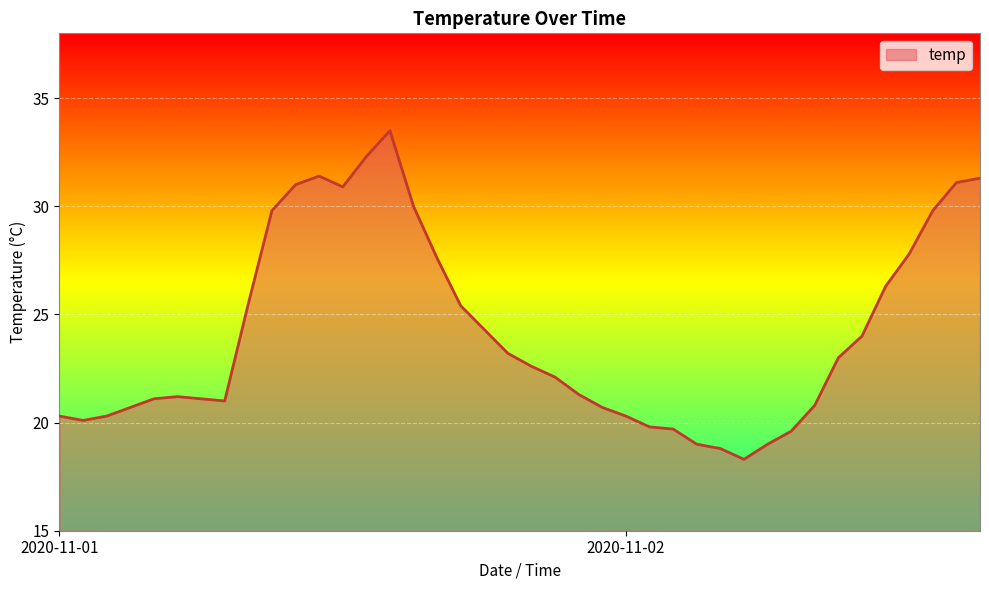

What is the sum of all values?

966.0